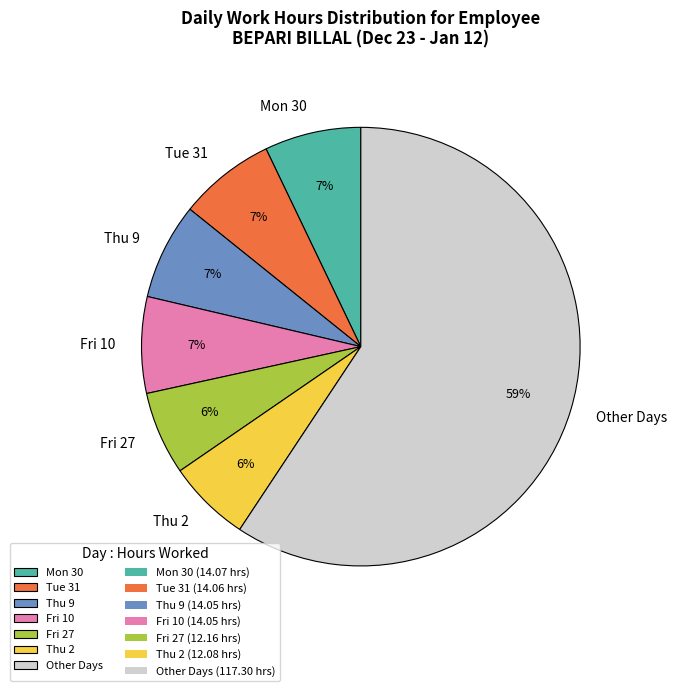

Is there any slice that represents more than half of the pie?

Yes